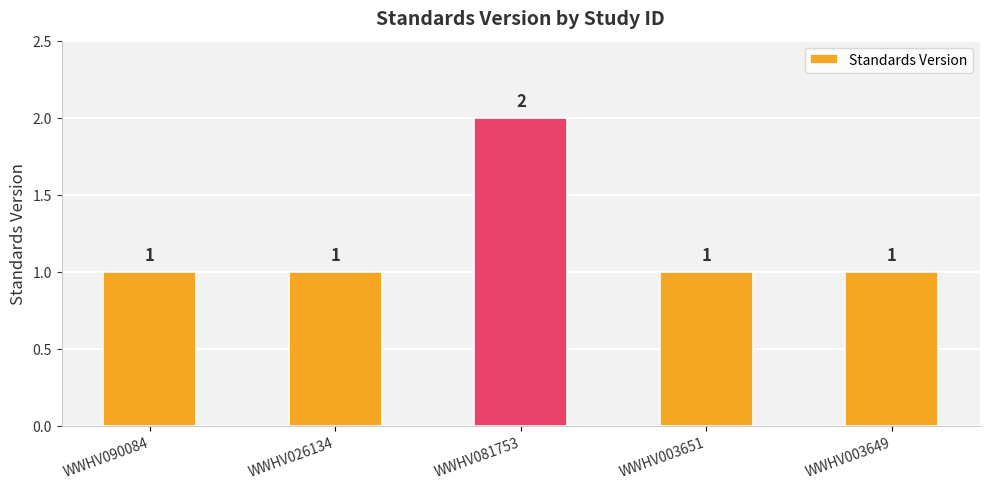

Which has a higher value, WWHV081753 or WWHV026134?

WWHV081753